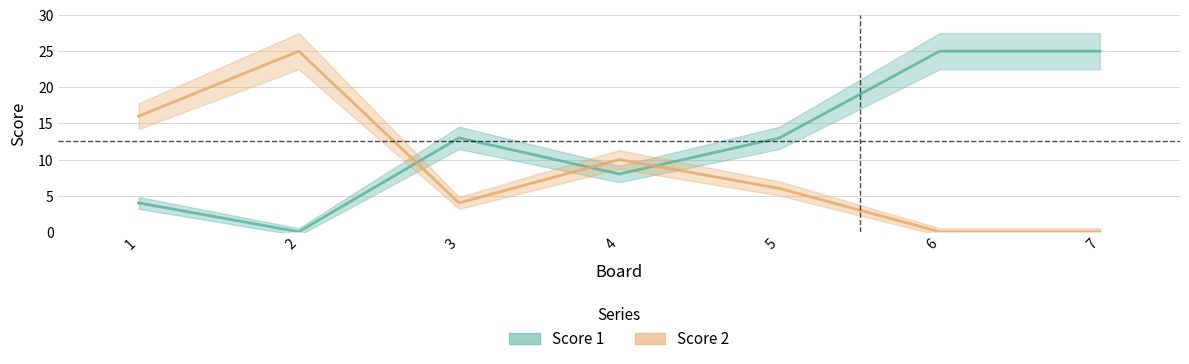

How many lines are shown in the chart?

2